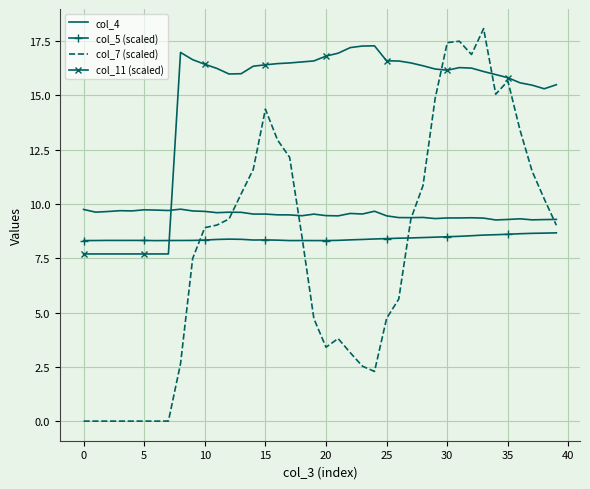

What is the minimum value for col_11 (scaled)?

7.7